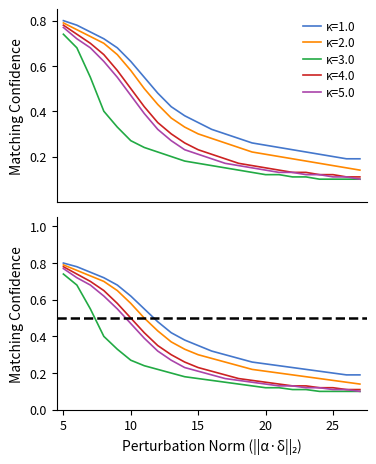

Count the κ=4.0 values in the range 0 to 1.

23